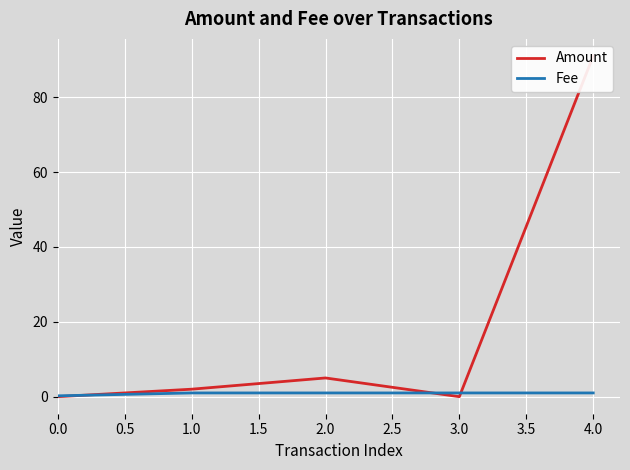

Reading left to right, list all the values displayed in this chart.

Amount: 0.0	2.0	5.0	0.0	91.0
Fee: 0.2	1.0	1.0	1.0	1.0